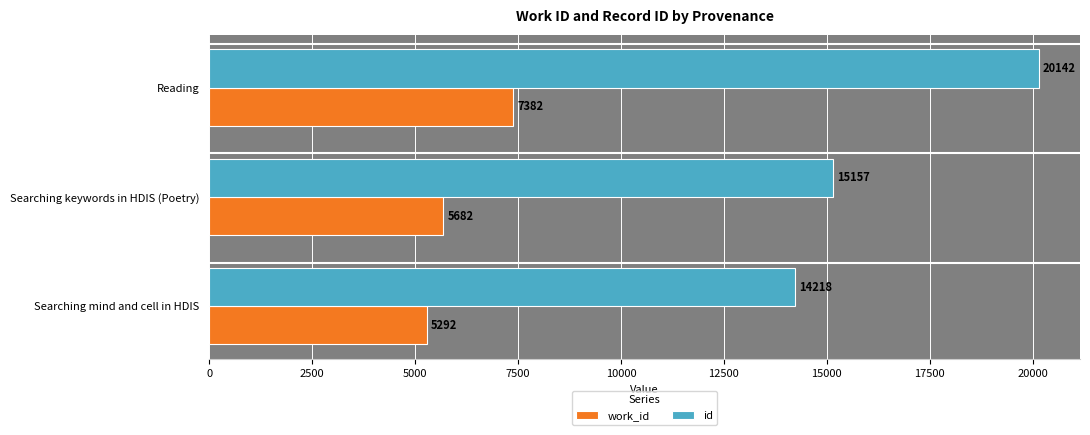

Rank the series by their average value, from highest to lowest.

id, work_id